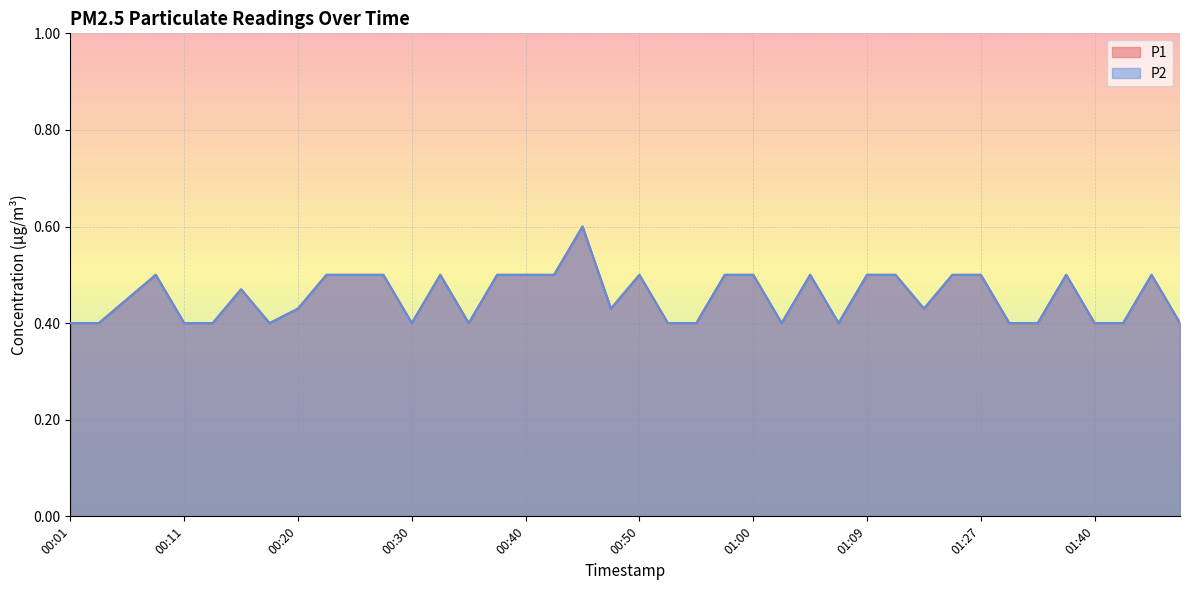

What is the sum of the P1 values at 01:14 and 01:40?

0.8